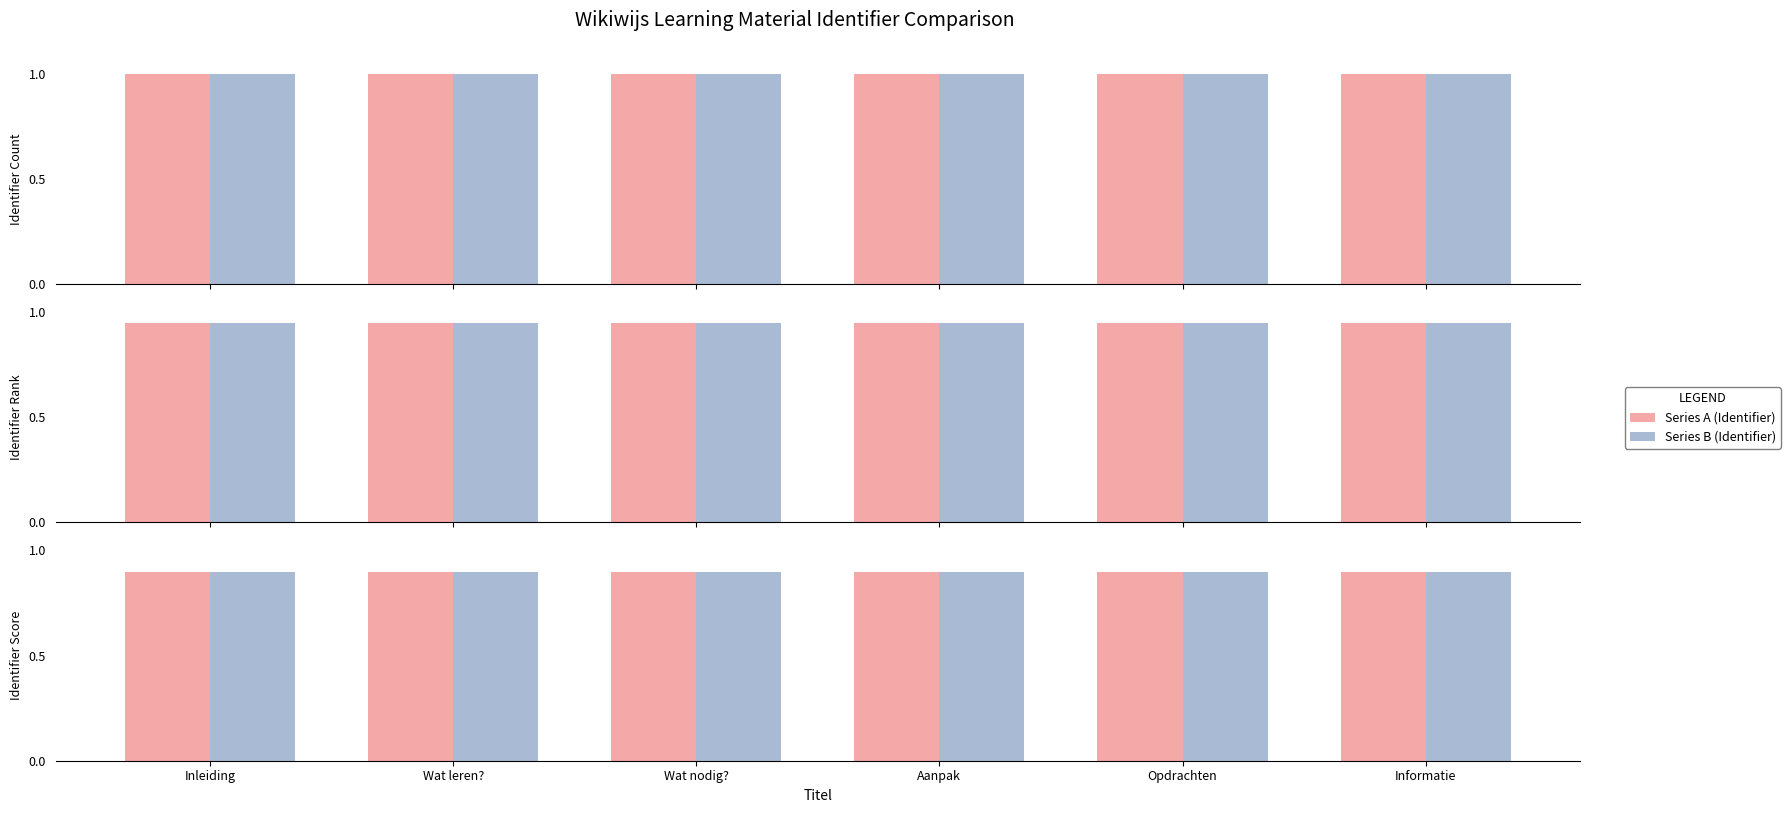

Reading right to left, transcribe all the data shown in this chart.

Series A (Identifier): Informatie=0.9	Opdrachten=0.9	Aanpak=0.9	Wat nodig?=0.9	Wat leren?=0.9	Inleiding=0.9
Series B (Identifier): Informatie=0.9	Opdrachten=0.9	Aanpak=0.9	Wat nodig?=0.9	Wat leren?=0.9	Inleiding=0.9